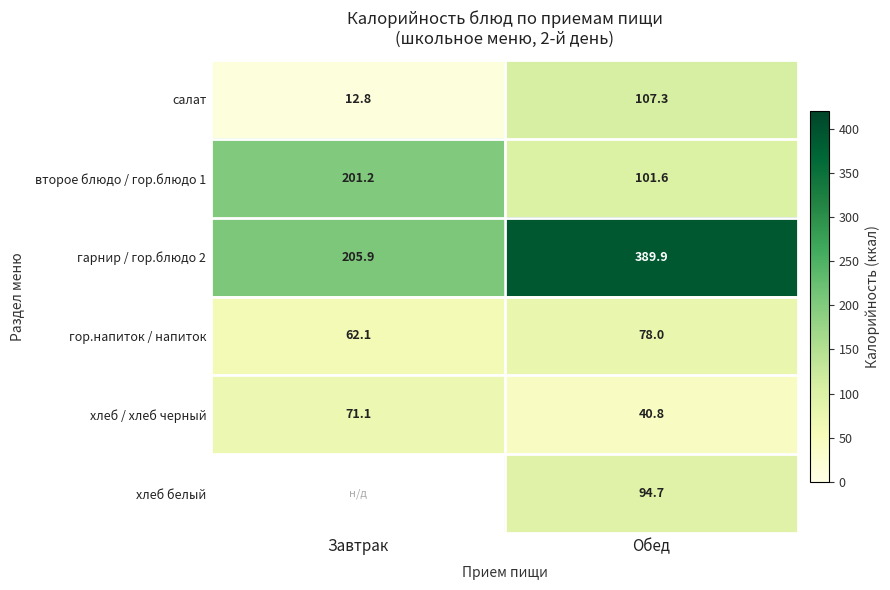

Is the value of салат at Обед greater than the value of хлеб / хлеб черный at Обед?

Yes